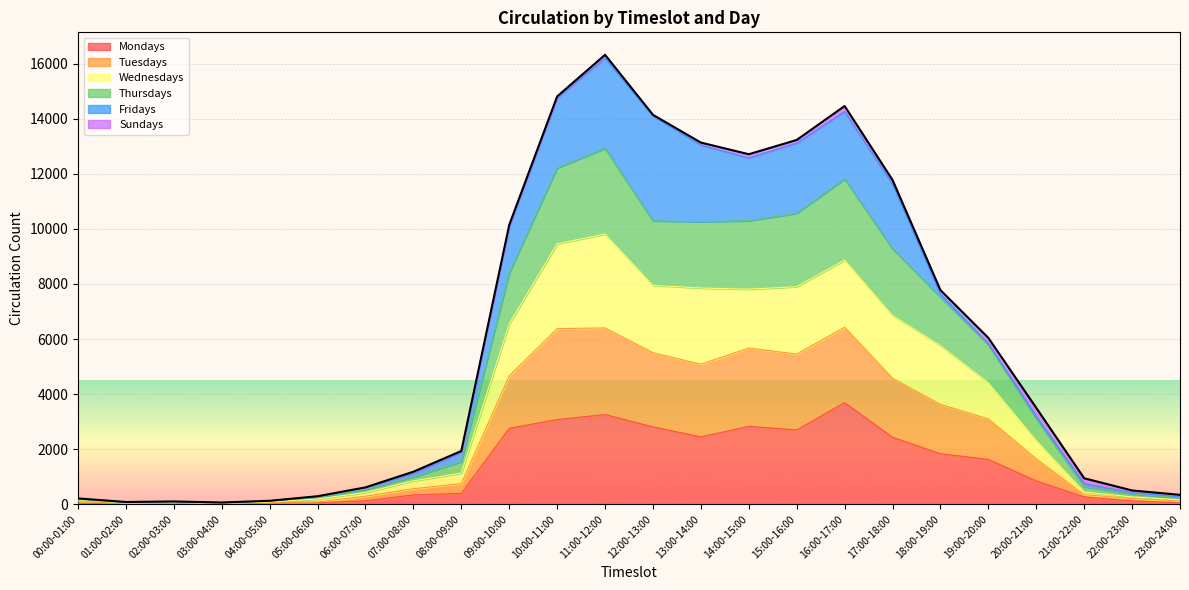

The Mondays series shows 53 at 05:00-06:00. True or false?

True